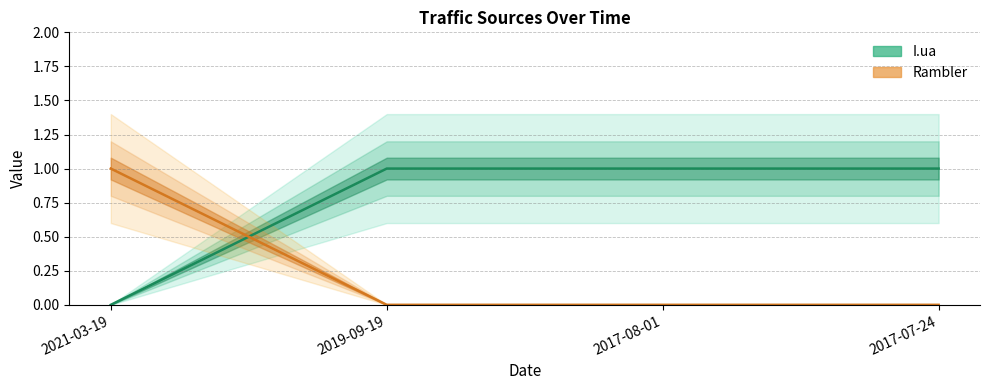

True or false: I.ua has a value of 1 at 2019-09-19.

True